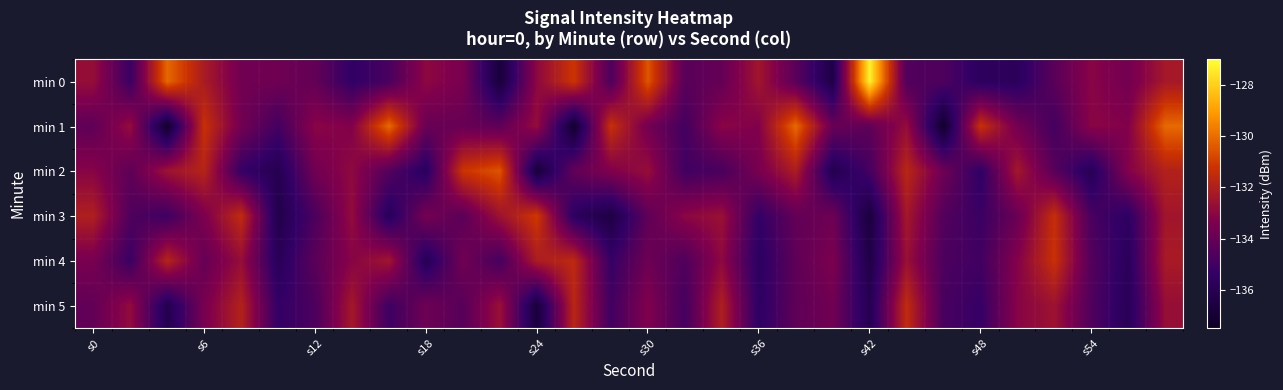

Count the number of categories in the chart.

30